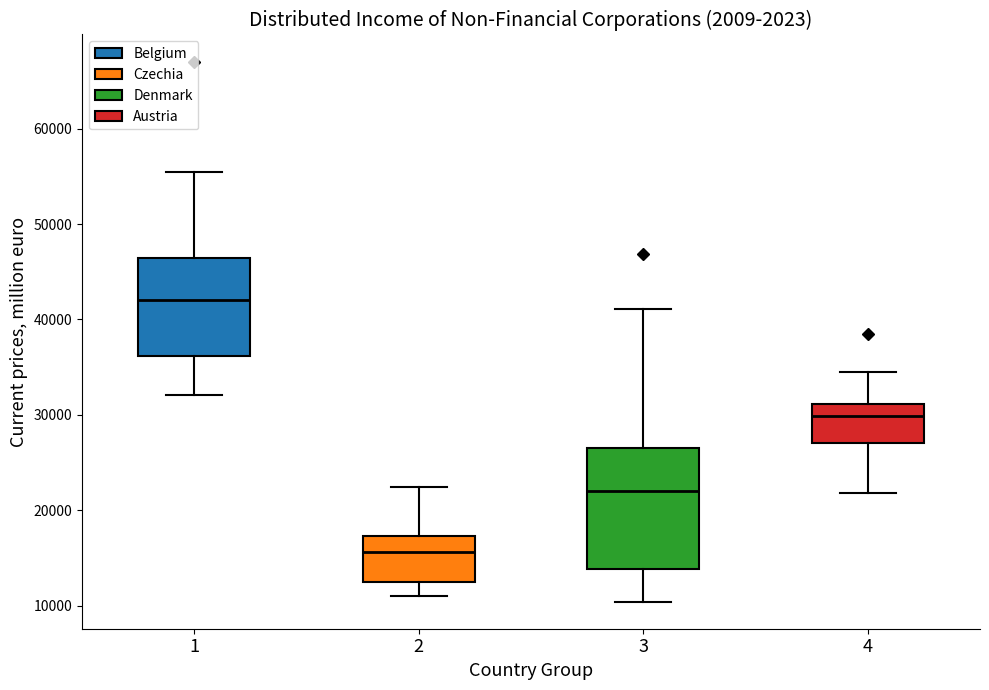

Which box's median line is the lowest?

2